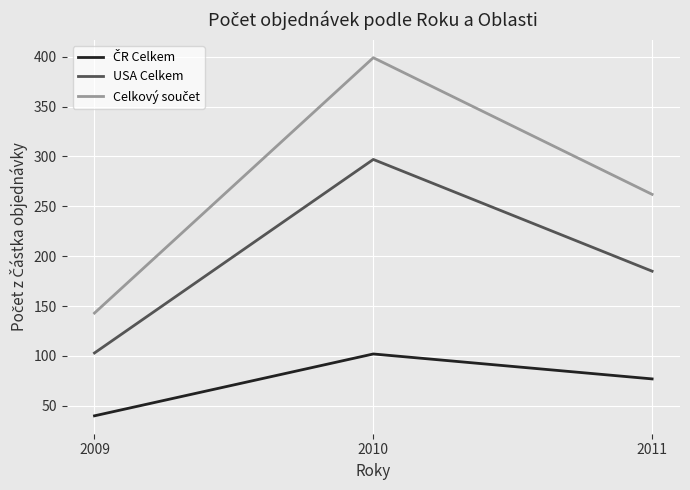

True or false: USA Celkem has a value of 297 at 2010.

True